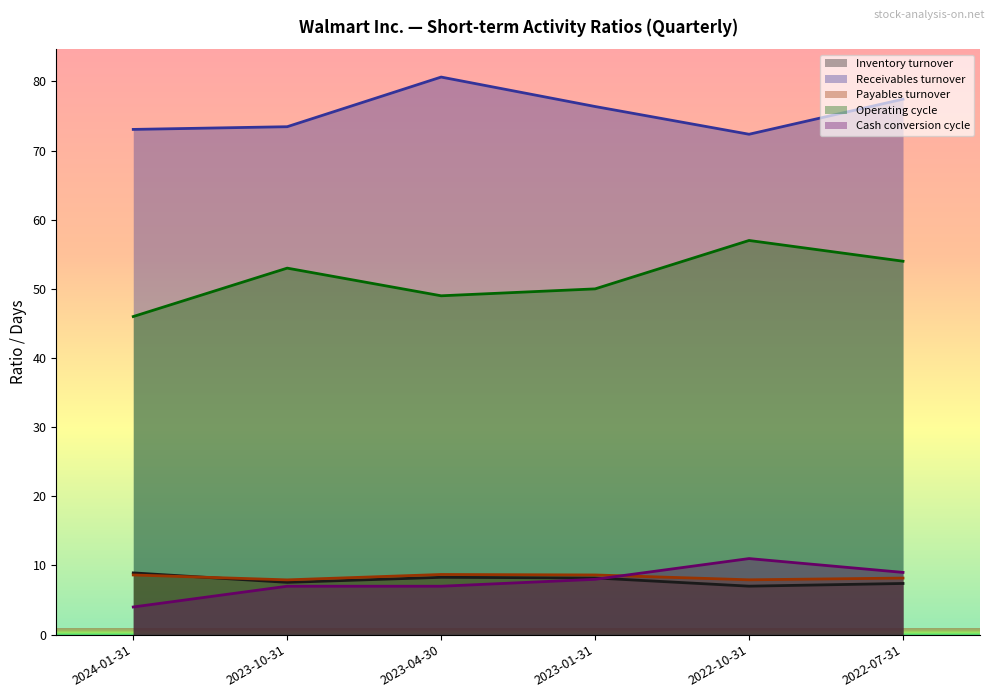

At how many categories does at least one series exceed 12?

6